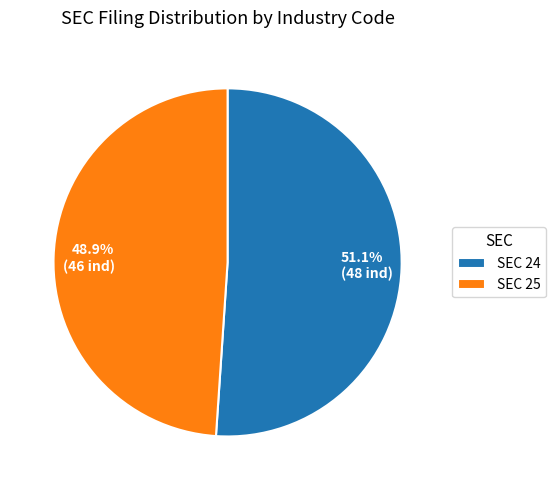

Is there a majority slice in this chart?

Yes